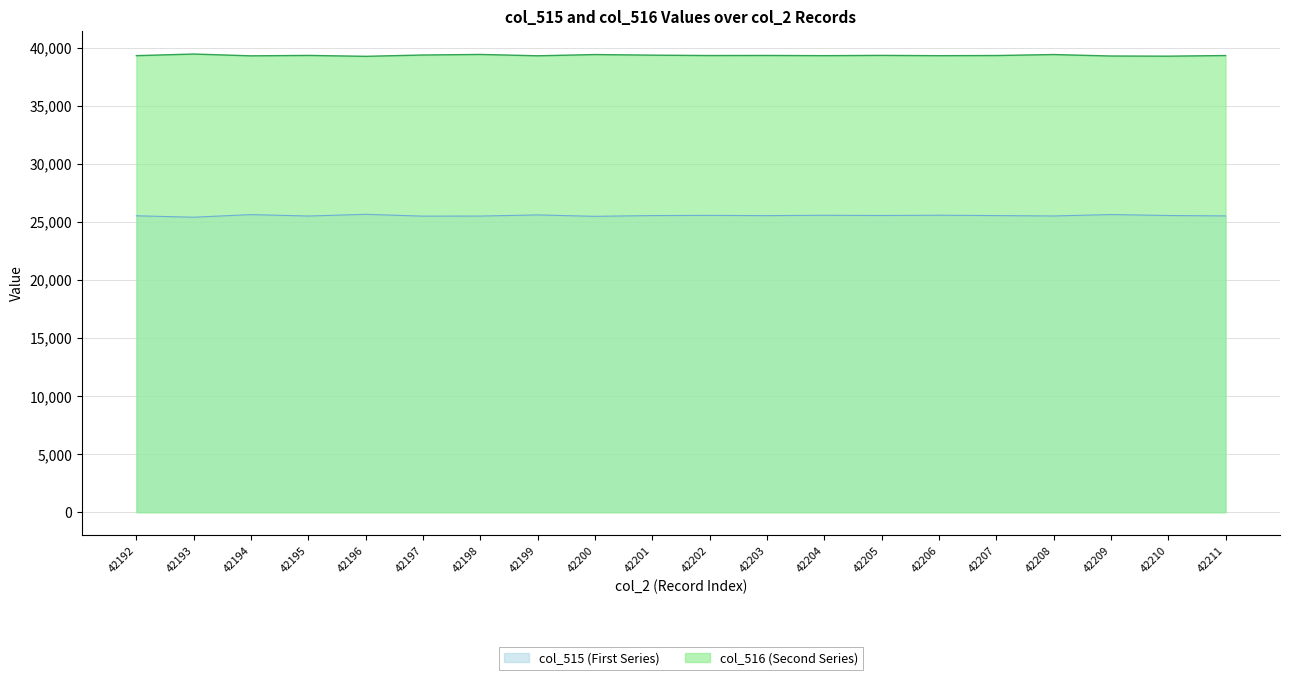

Where is col_516 nearest to the value 39367?

42201